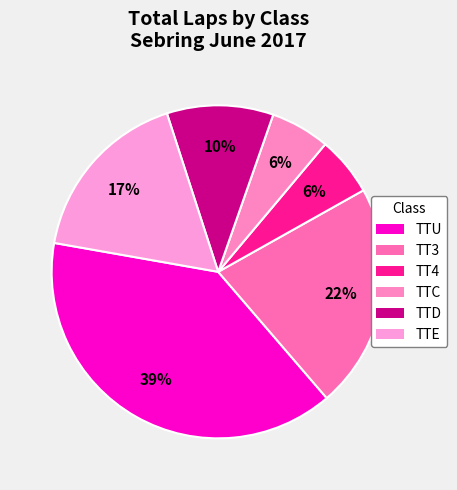

To the nearest percent, what is the average slice percentage?

17%